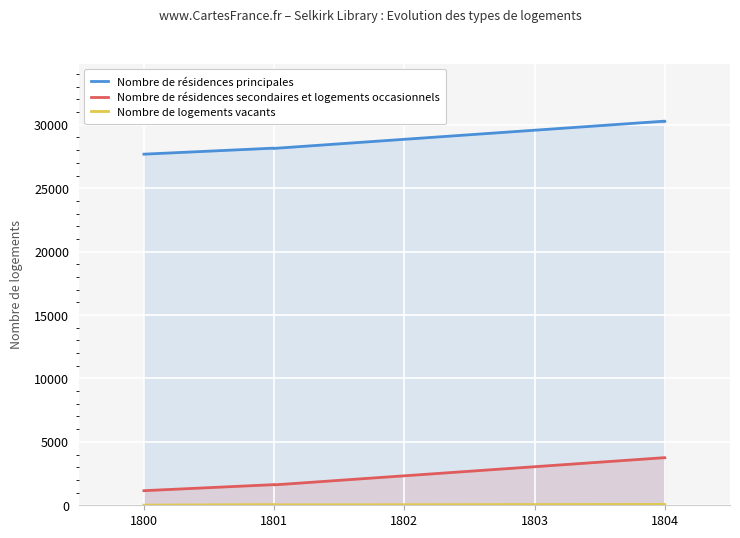

How many lines are shown in the chart?

3